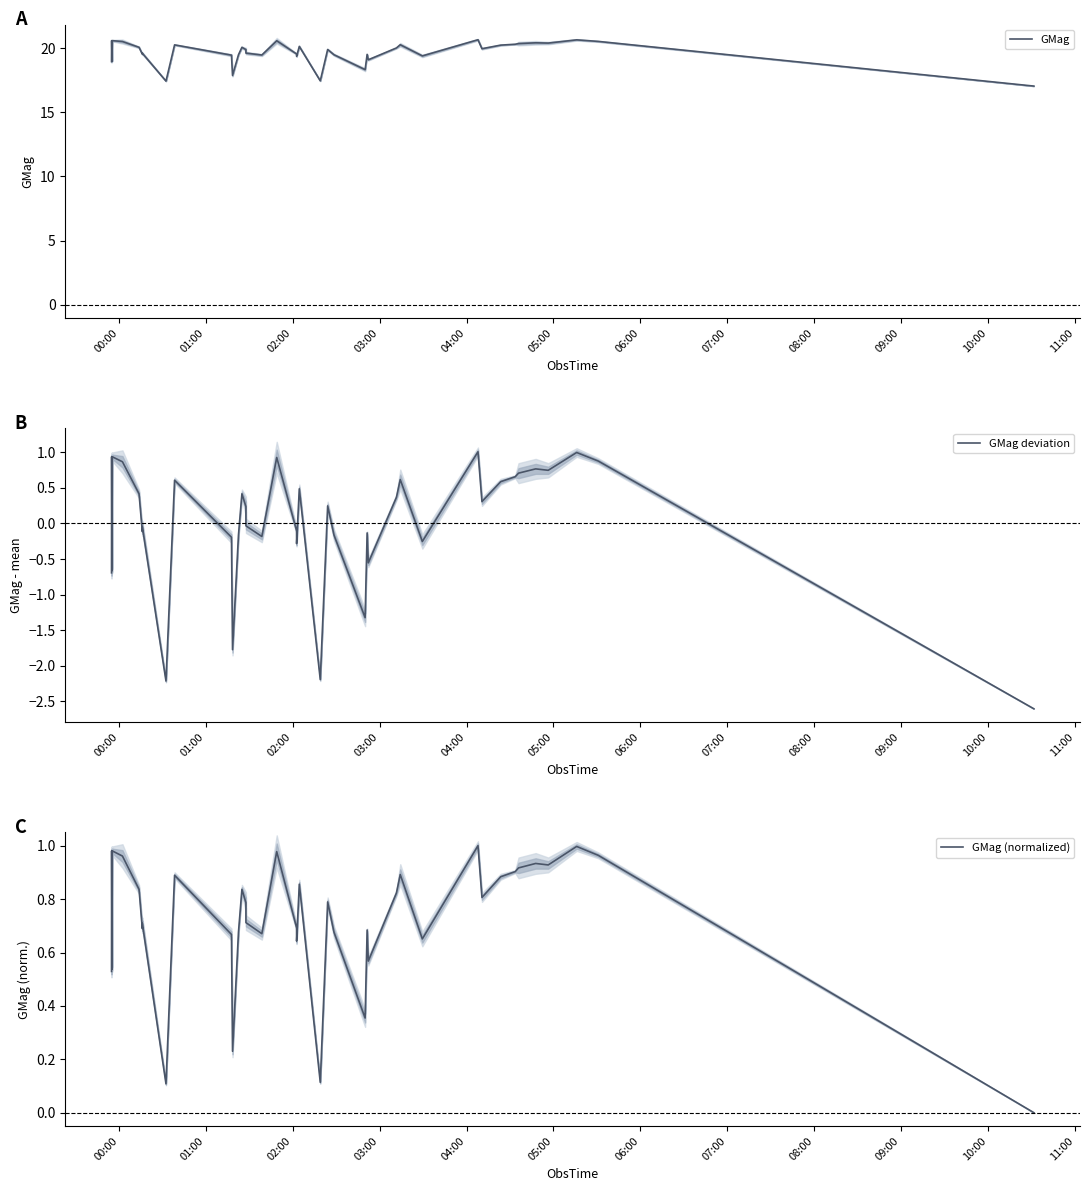

How many positive values does the GMag deviation series have?

21